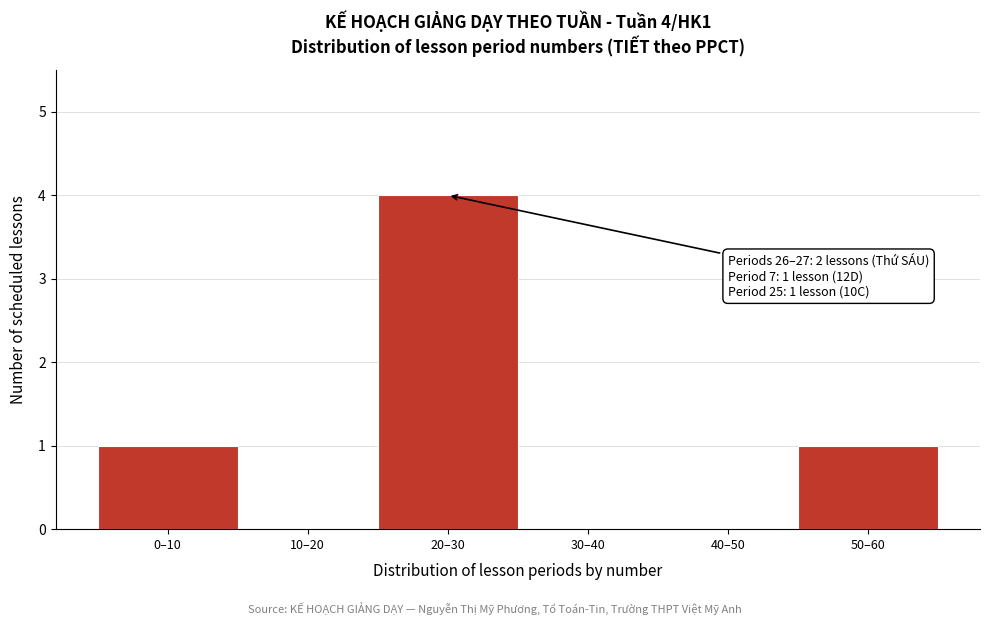

Reading left to right, what are all the values shown in this chart?

0–10=1	10–20=0	20–30=4	30–40=0	40–50=0	50–60=1